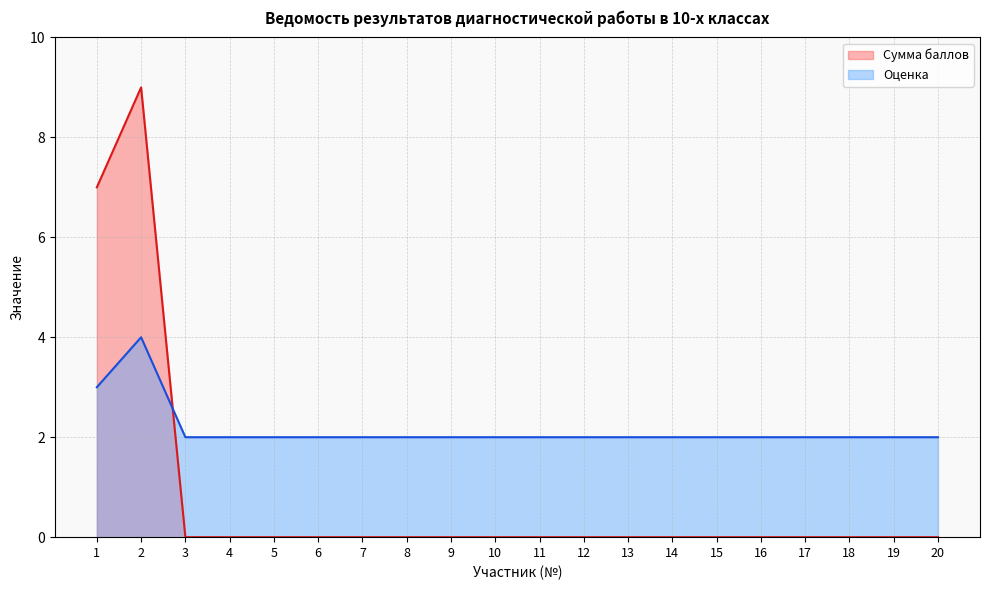

What is the value of the Оценка point at the 10th from the left?

2